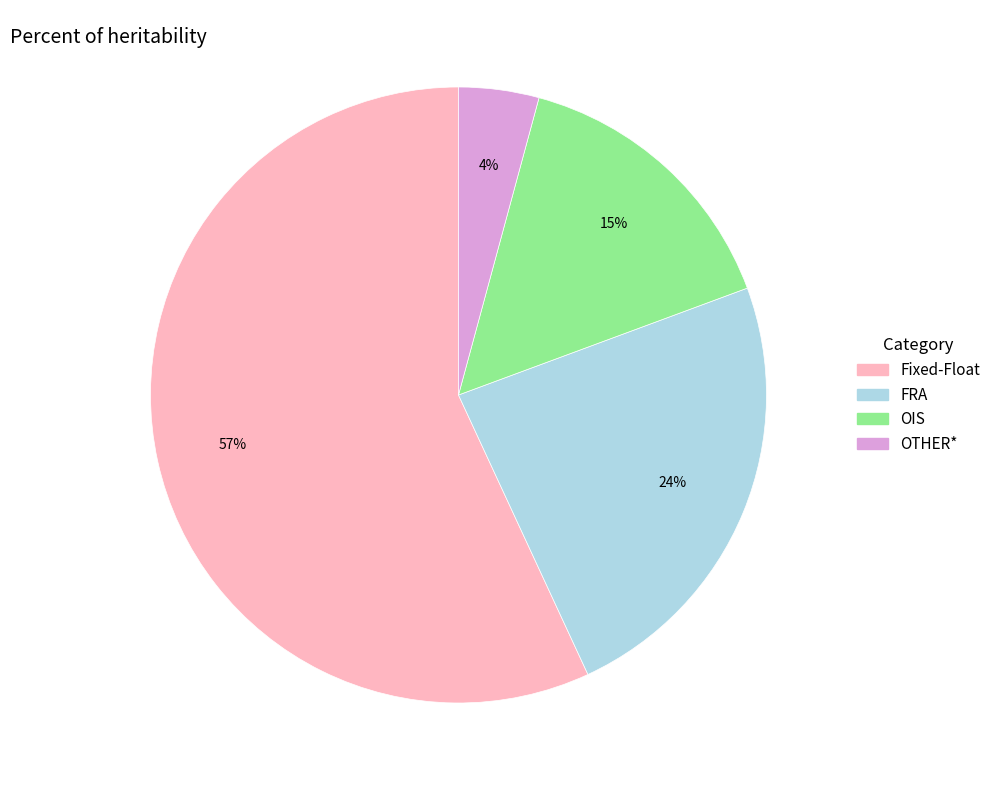

Does any single category account for the majority?

Yes